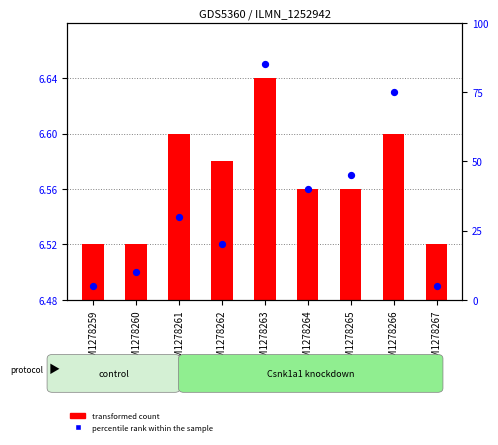

Which series reaches the minimum Y coordinate?

transformed count